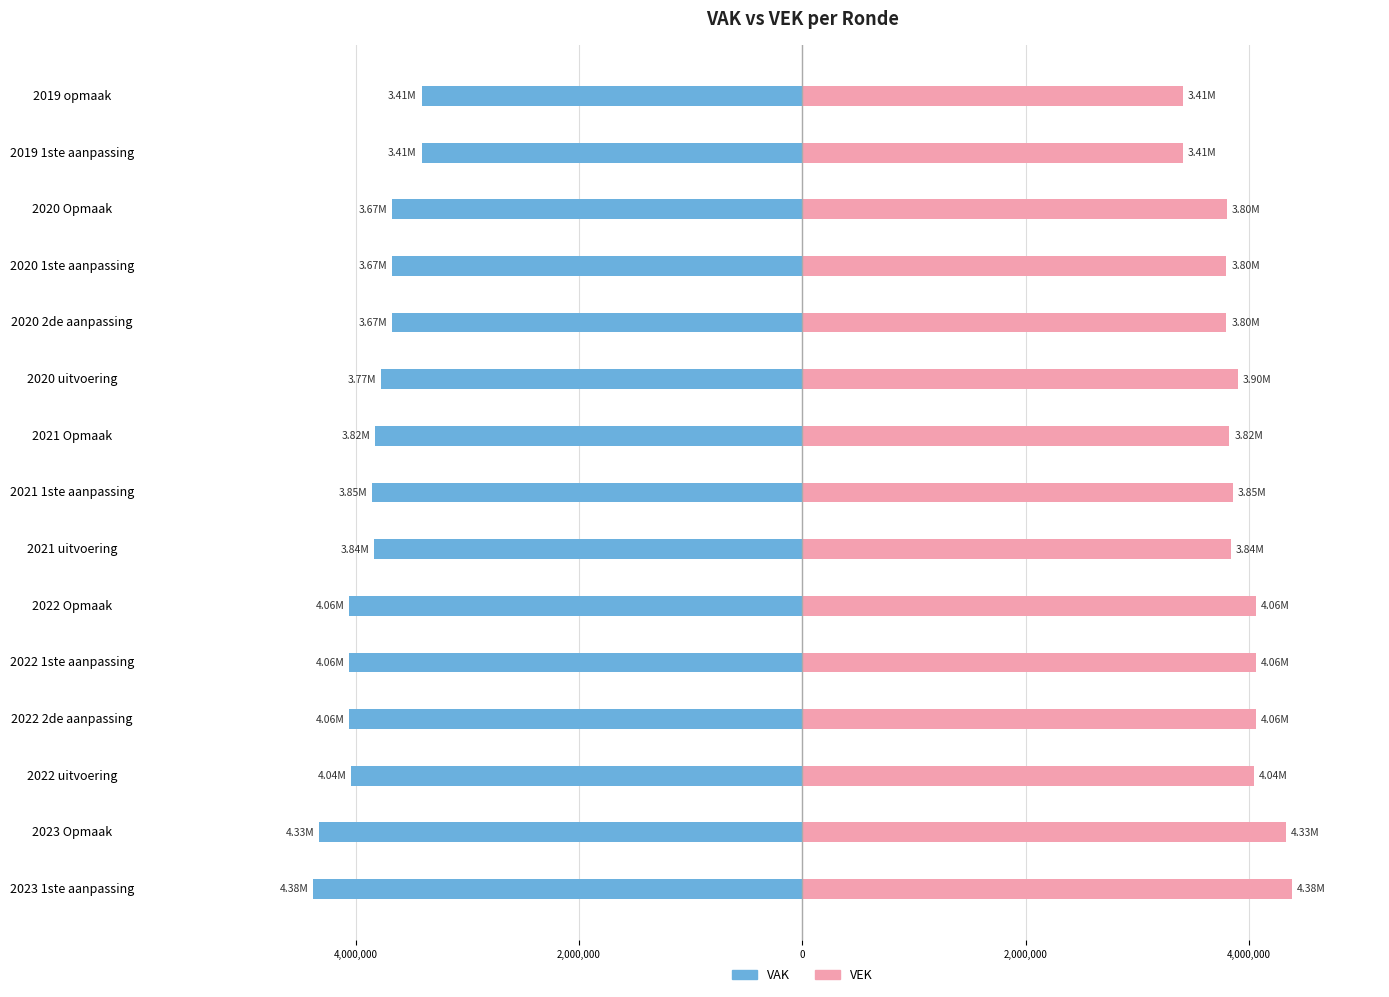

Between 2022 2de aanpassing and 2020 Opmaak, which series saw the biggest shift?

VAK